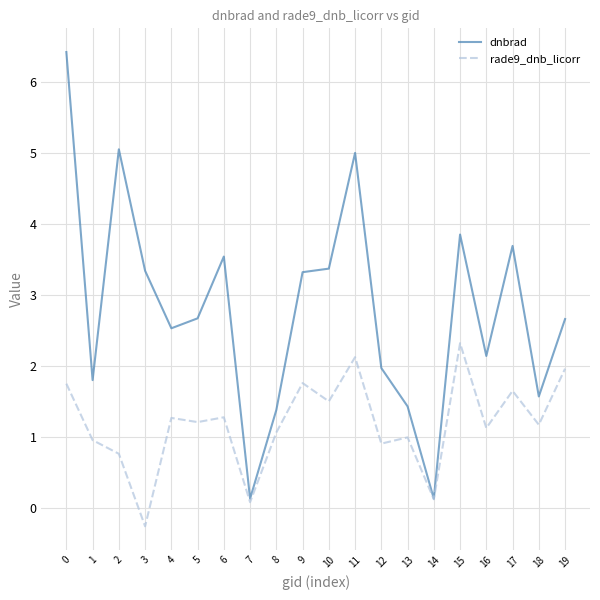

Is it true that dnbrad equals 0.1 at 7?

True